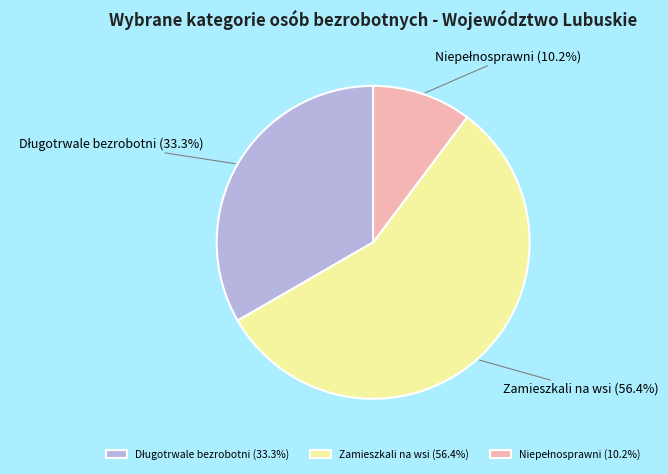

Does Zamieszkali na wsi account for over 50% of the chart?

Yes